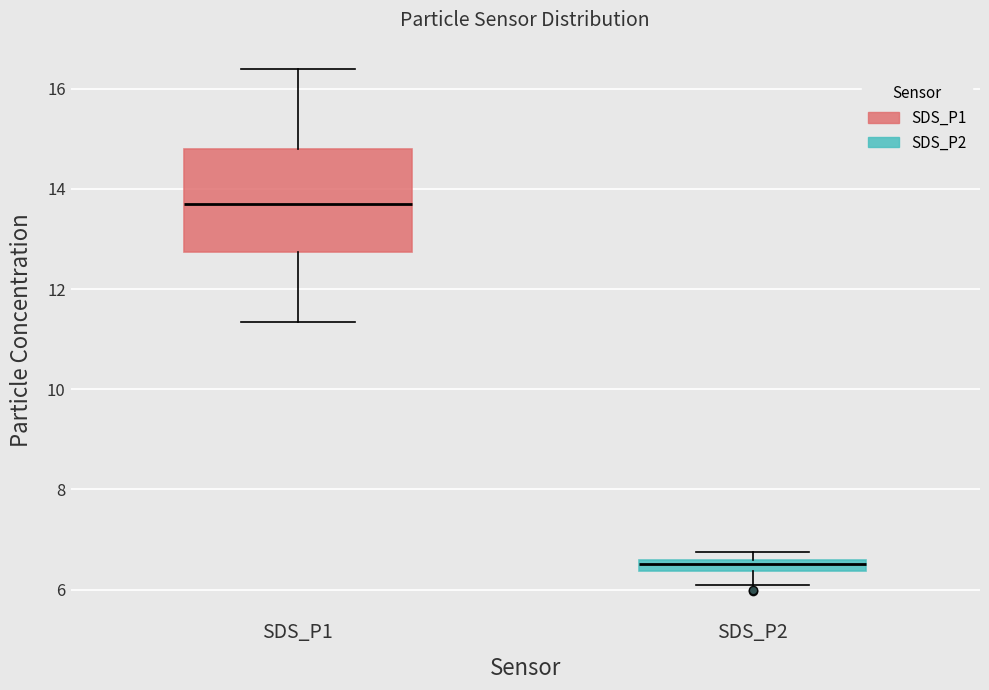

Where is the upper edge of the box for SDS_P1 on the y-axis? The values are not printed on the chart, so give them approximately, as read against the axis.

14.8